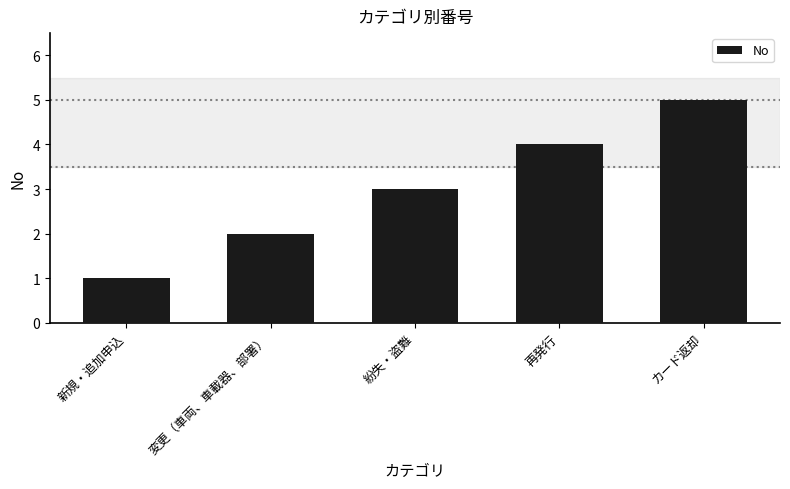

What is the sum of the values at 再発行 and 新規・追加申込?

5